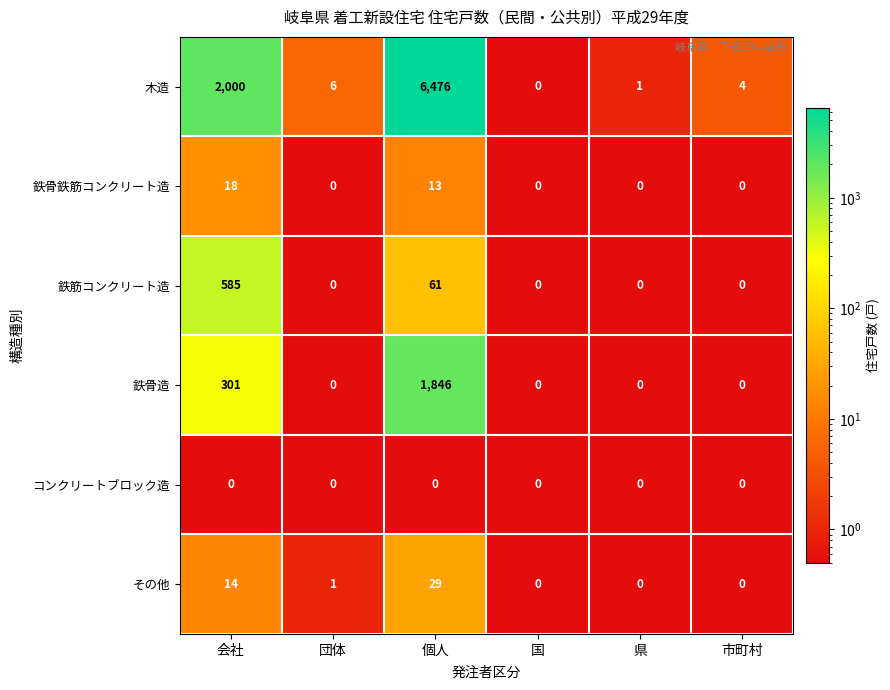

List the series in order of their peak value, lowest first.

コンクリートブロック造, 鉄骨鉄筋コンクリート造, その他, 鉄筋コンクリート造, 鉄骨造, 木造